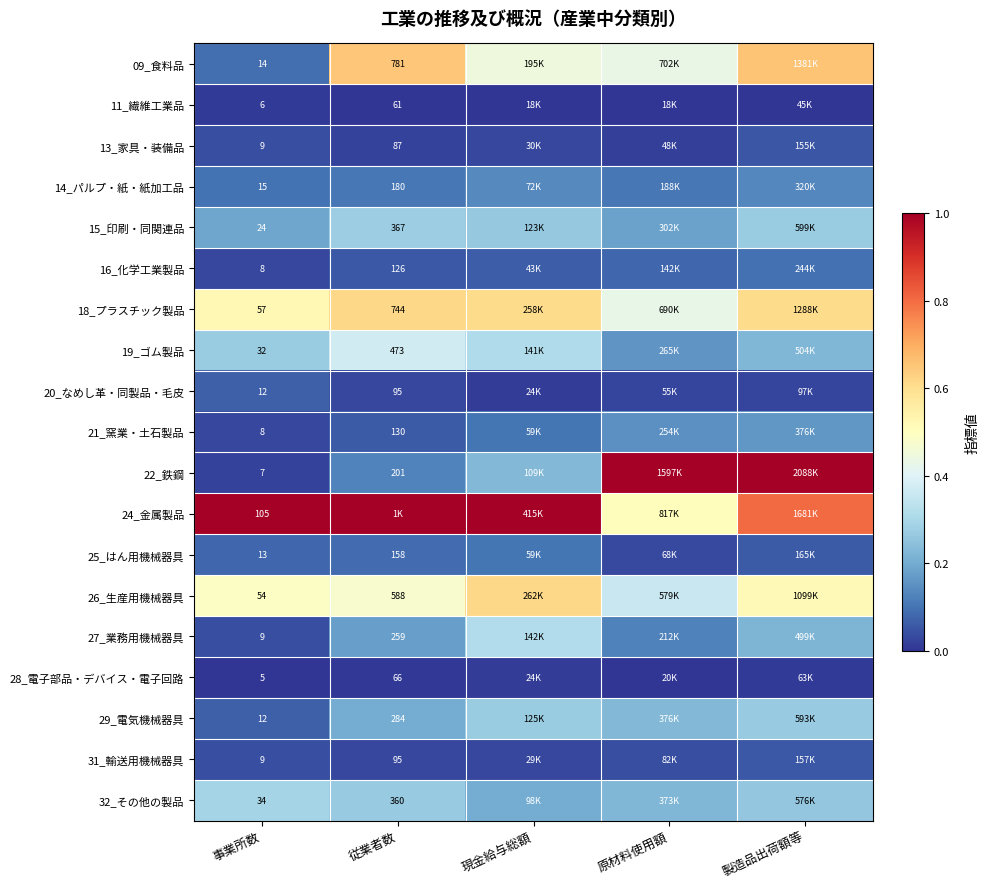

At which label is 09_食料品 closest to 0?

事業所数